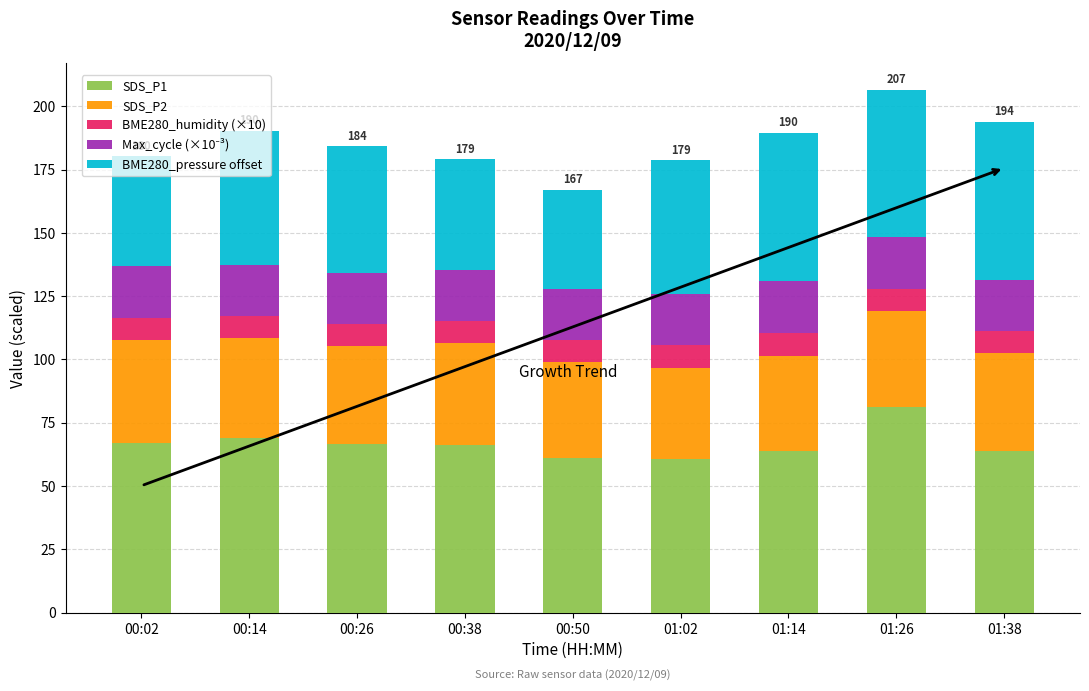

What is the total value across all series at 00:38?

179.1